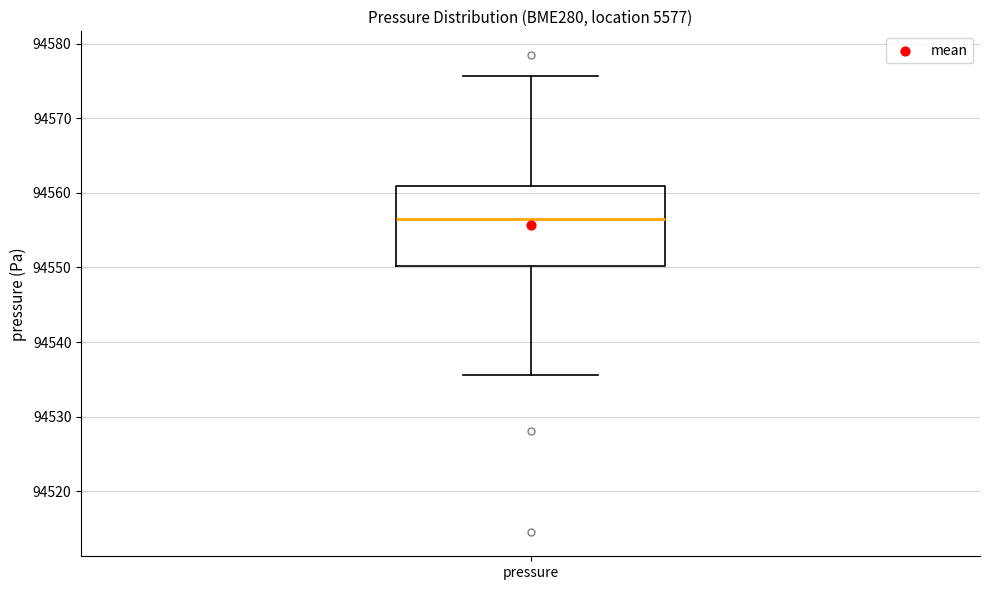

Read this box plot against the y-axis: the position of the median line, the range covered by the box, and the ends of both whiskers. The values are not printed on the chart, so give them approximately, as read against the axis.

median 94556, box 94550 to 94561, whiskers 94536 to 94576